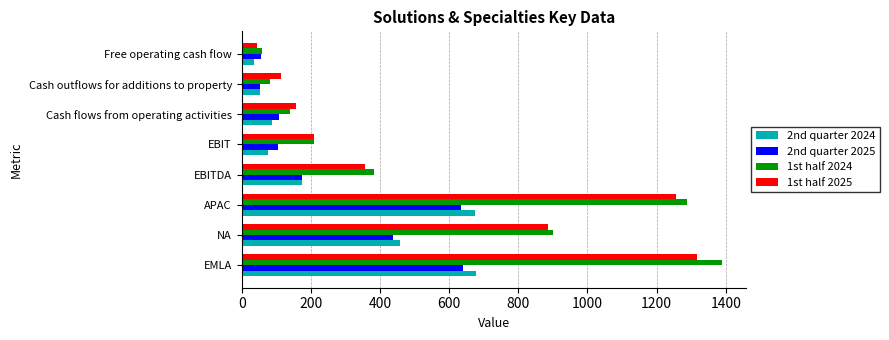

At which label is 1st half 2024 closest to 723?

NA